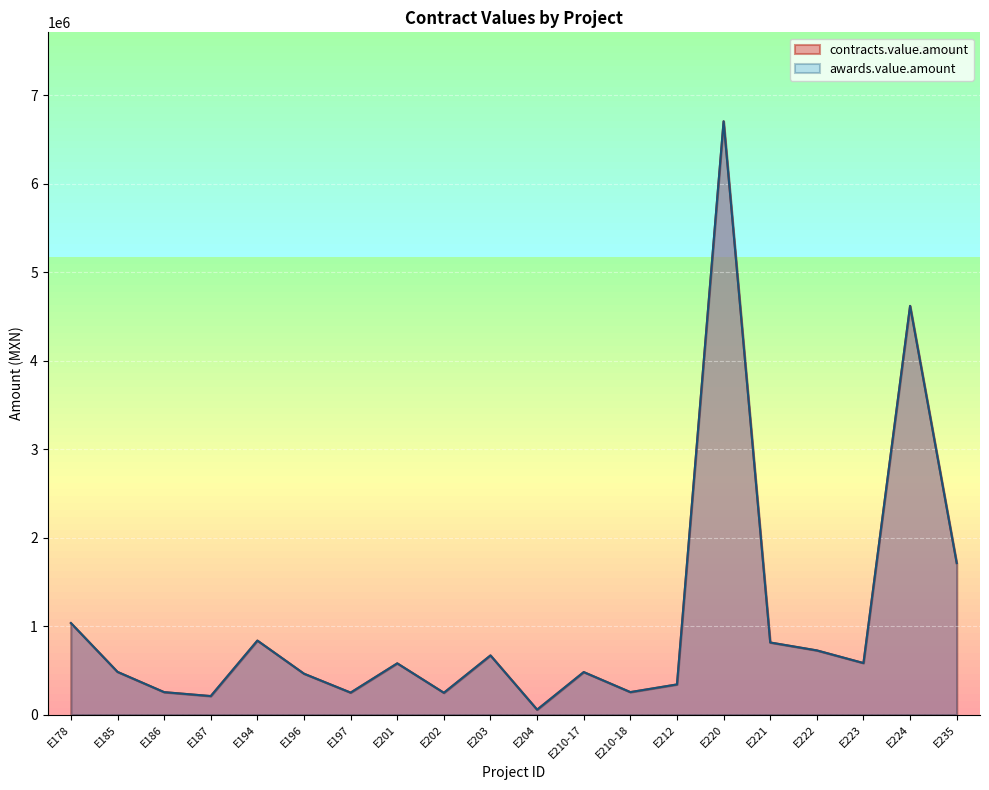

Which series has the largest total across all categories?

contracts.value.amount